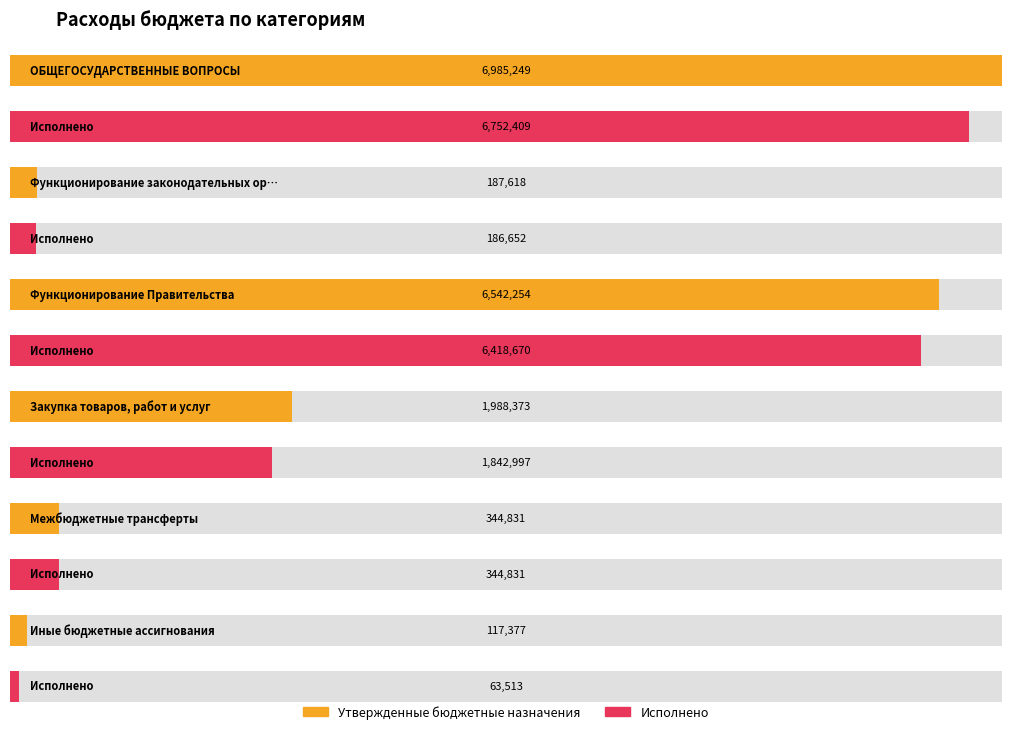

At which category is the sum across all series the highest?

ОБЩЕГОСУДАРСТВЕННЫЕ ВОПРОСЫ